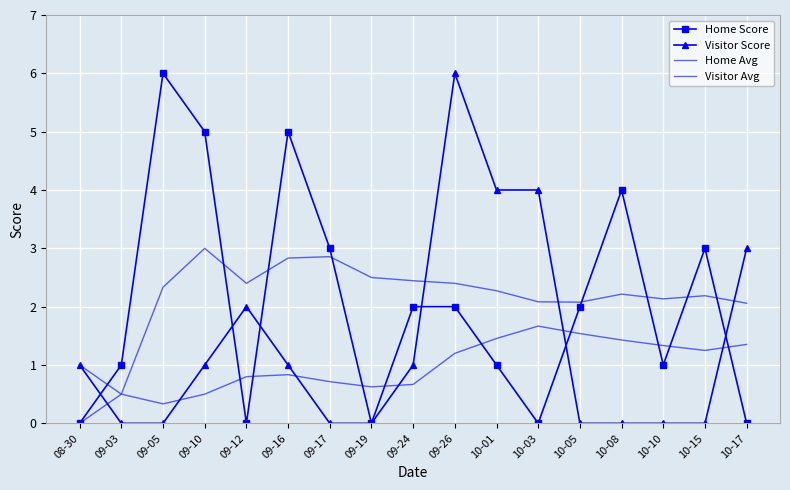

After their last crossing, which series has the higher values: Home Score or Home Avg?

Home Avg